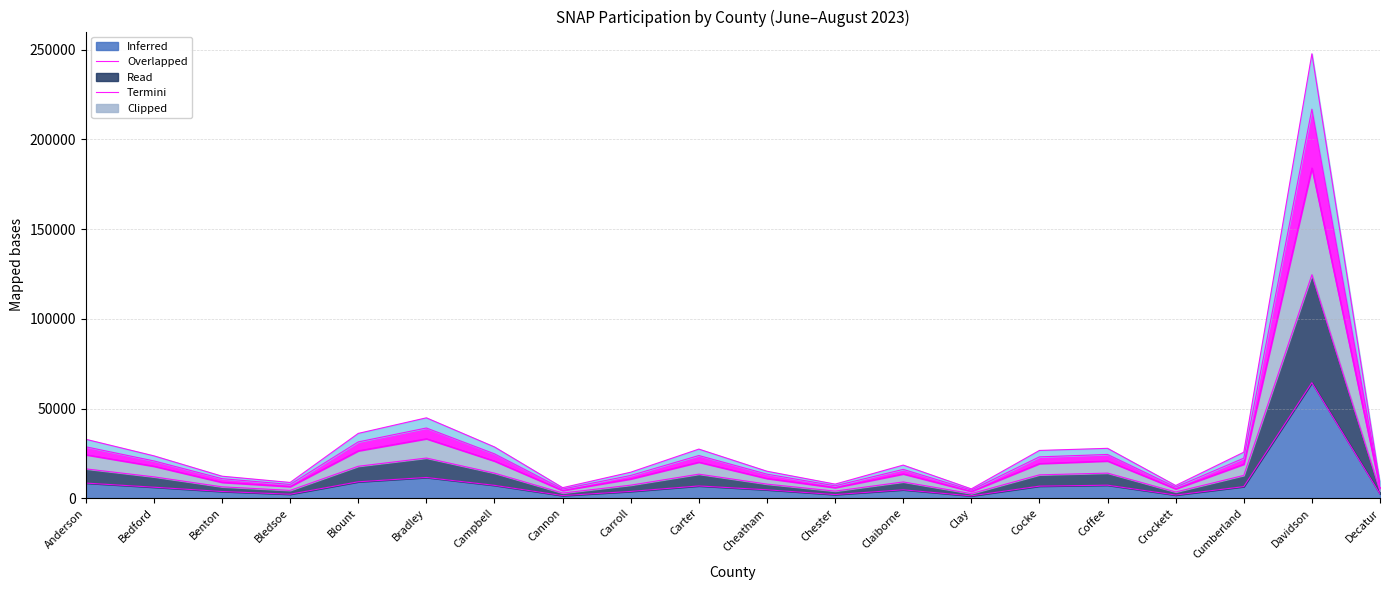

At which category is the sum across all series the highest?

Davidson